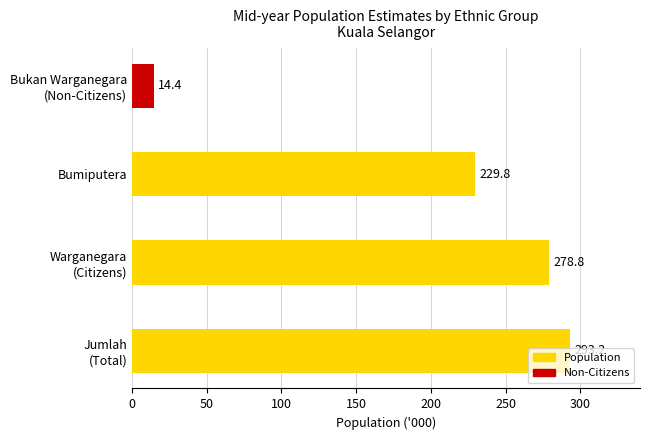

Are the bars horizontal?

Yes